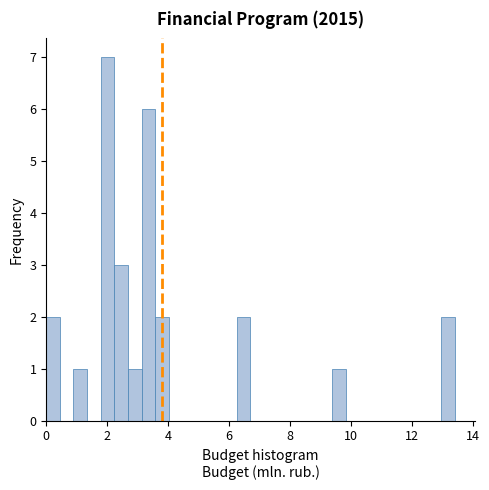

Around what value on the x-axis is the tallest bar? Give the approximate position of its centre, as read against the axis.

2.0